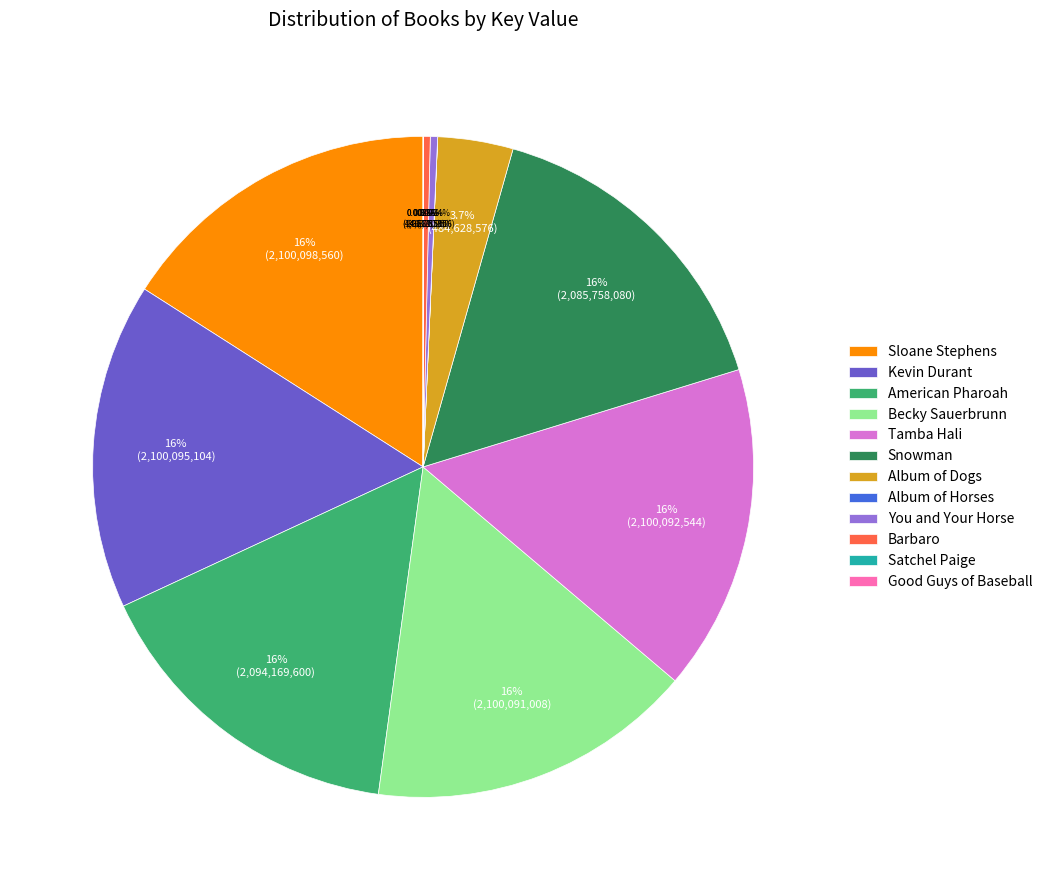

Is the sum of Becky Sauerbrunn and Kevin Durant greater than half?

No